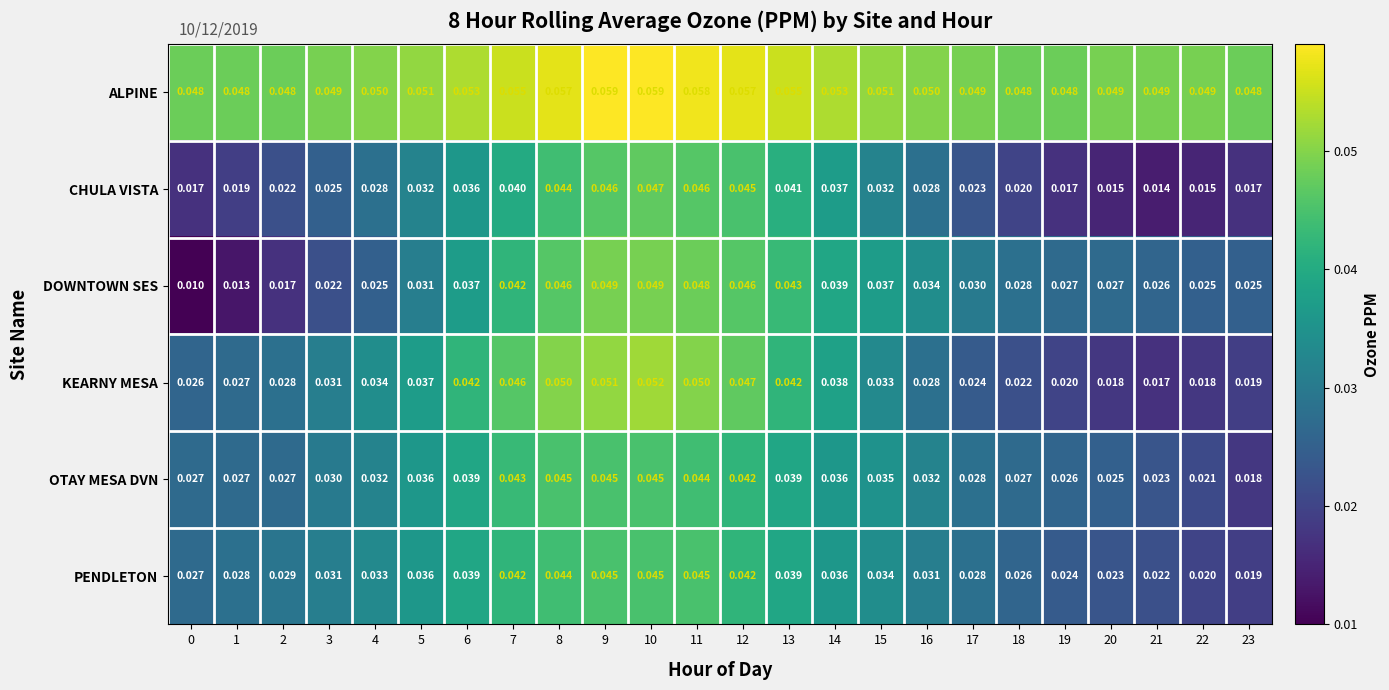

Is the value of KEARNY MESA at 15 greater than the value of OTAY MESA DVN at 7?

No